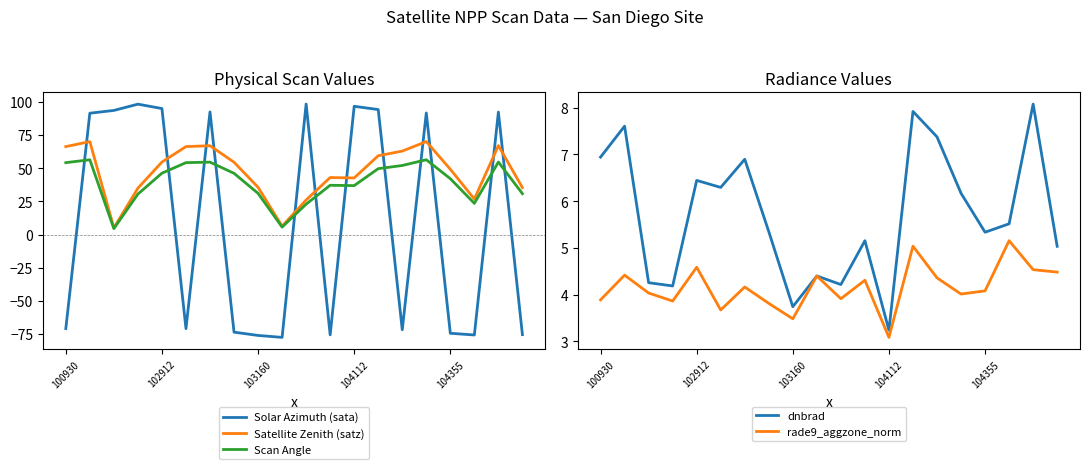

Is the value of Satellite Zenith (satz) at 104112 greater than the value of Scan Angle at 104112?

Yes